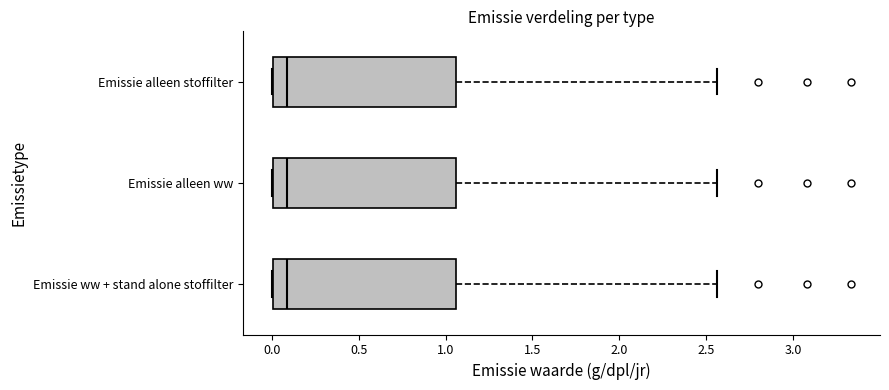

Reading bottom to top, transcribe this box plot: for each box, give where its median line is, the range the box spans, and where its two whiskers end, as read against the x-axis. The values are not printed on the chart, so give them approximately, as read against the axis.

Emissie ww + stand alone stoffilter: median 0.10, box 0.00 to 1.05, whiskers 0.00 to 2.55
Emissie alleen ww: median 0.10, box 0.00 to 1.05, whiskers 0.00 to 2.55
Emissie alleen stoffilter: median 0.10, box 0.00 to 1.05, whiskers 0.00 to 2.55